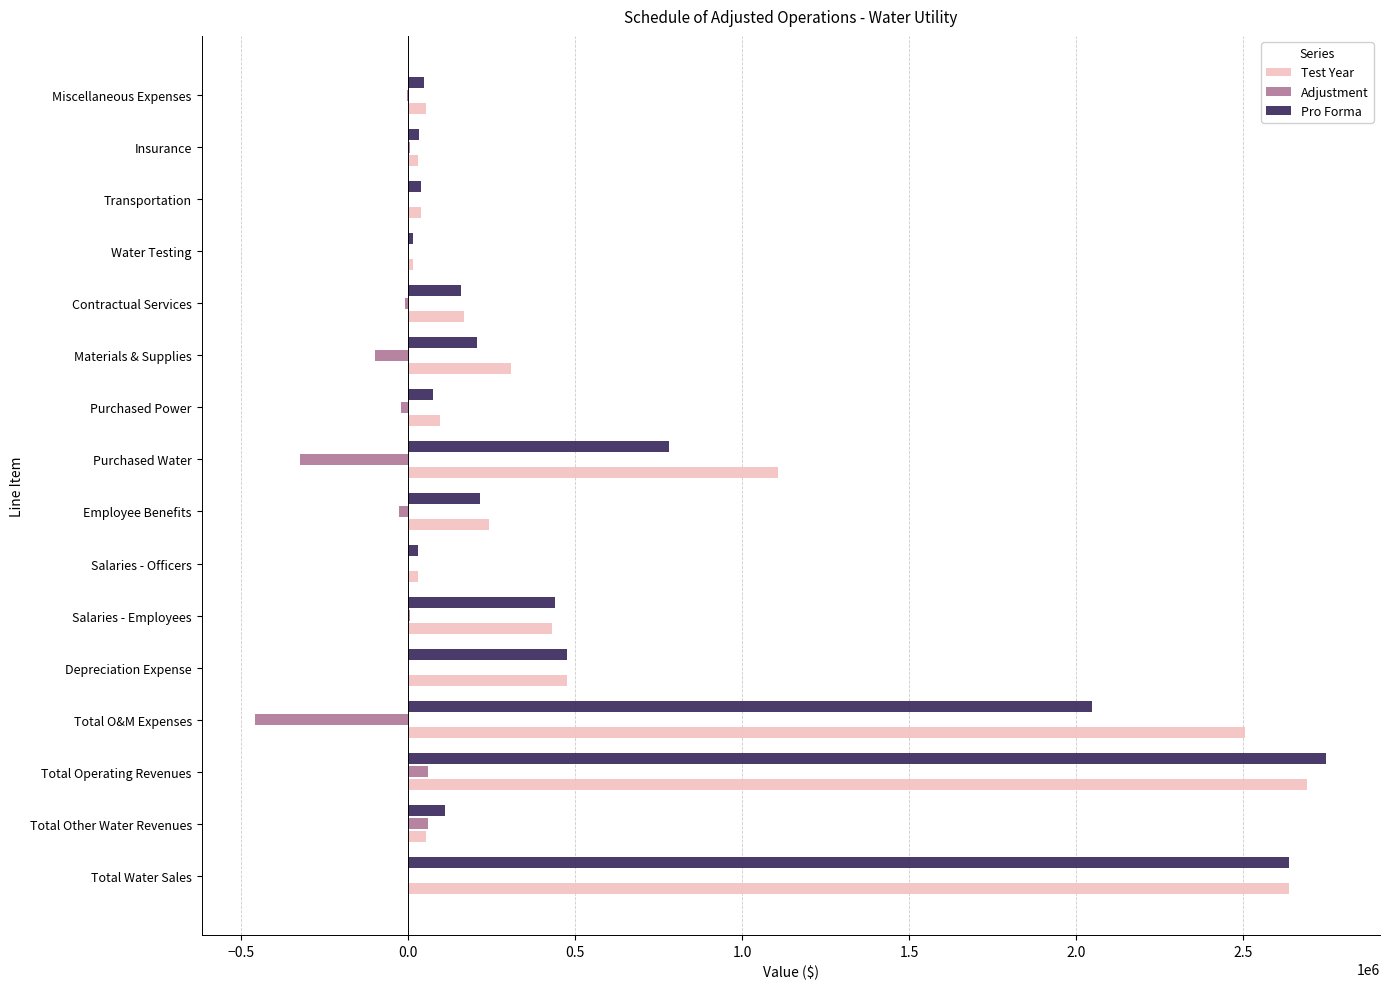

At which label is Test Year closest to 1351744?

Purchased Water